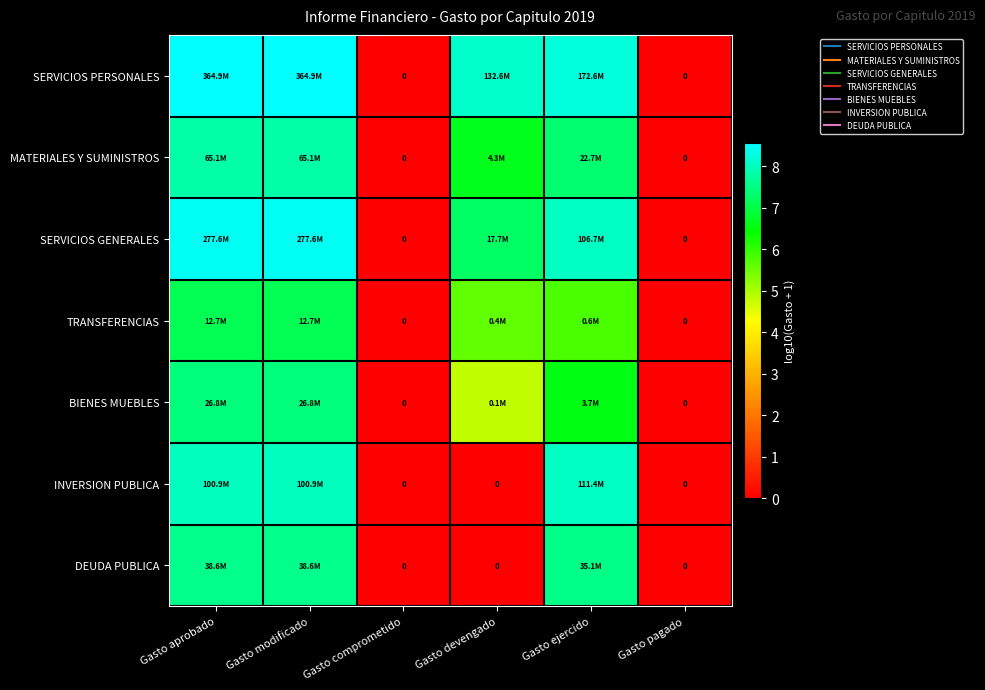

List the labels in order of INVERSION PUBLICA value, smallest first.

Gasto comprometido, Gasto devengado, Gasto pagado, Gasto aprobado, Gasto modificado, Gasto ejercido